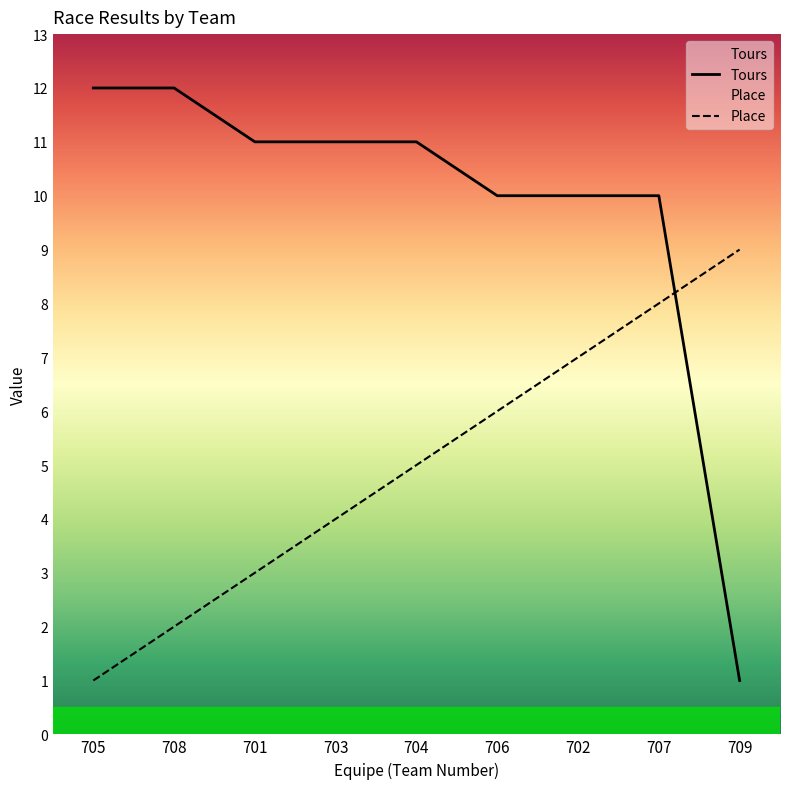

What is the total value across all series at 703?

15